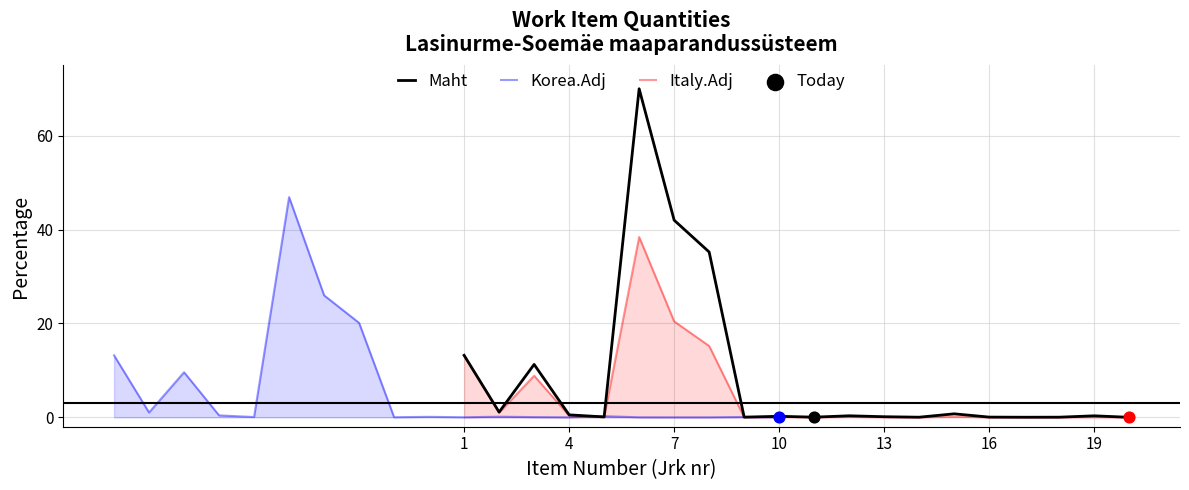

What is the highest value of the Maht series?

70.0